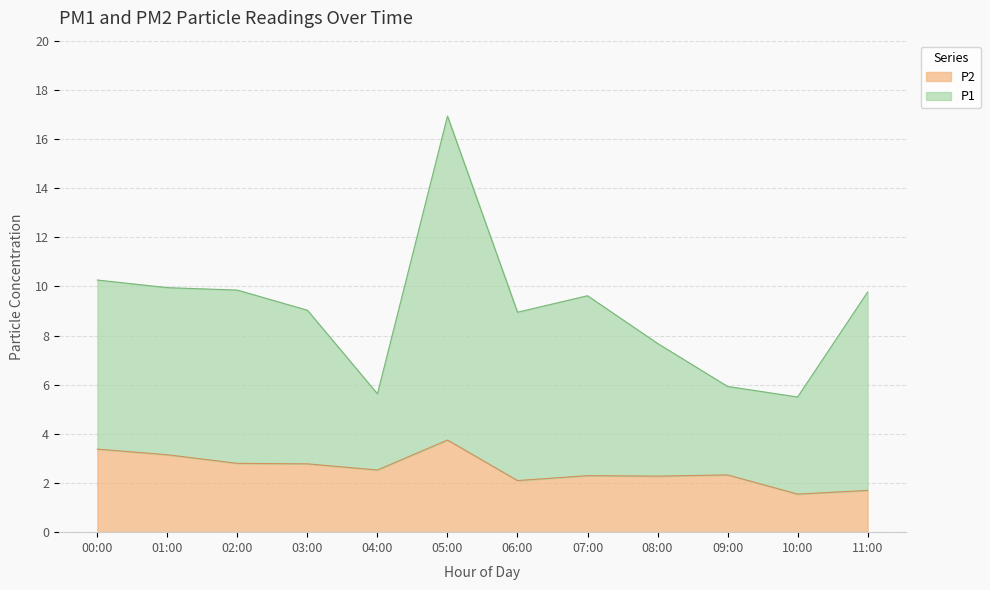

Rank the series by their maximum value, from lowest to highest.

P2, P1